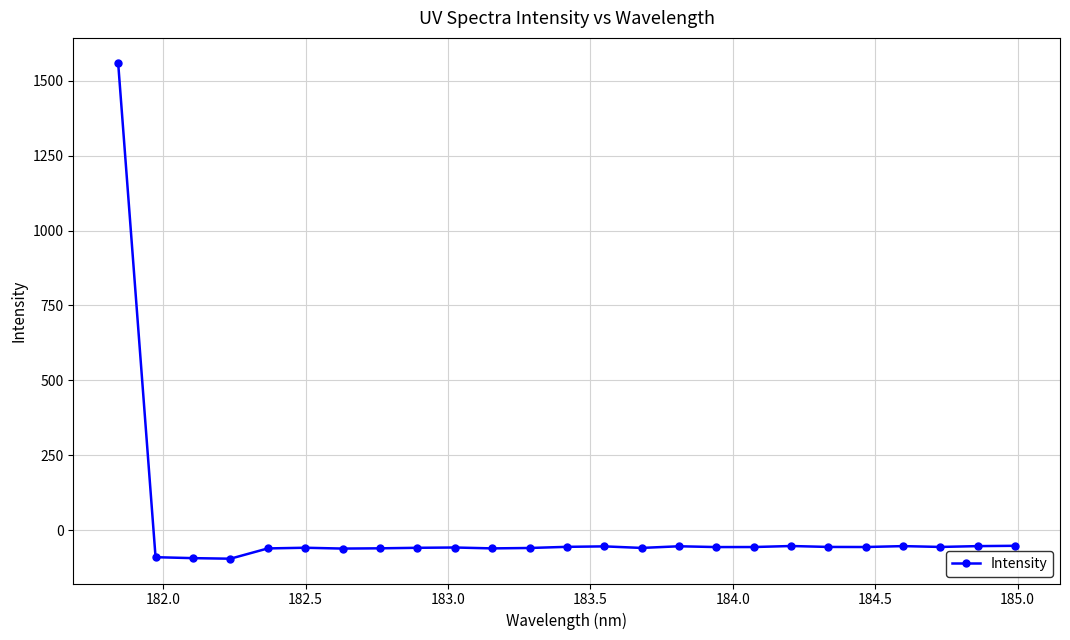

What is the smallest value displayed?

-95.1